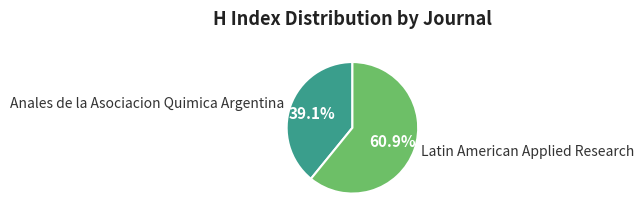

True or false: Latin American Applied Research accounts for 73% of the total.

False